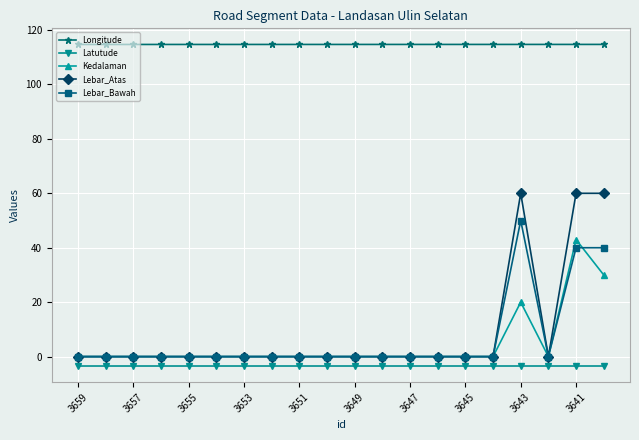

What is the average value of the Longitude series?

114.7